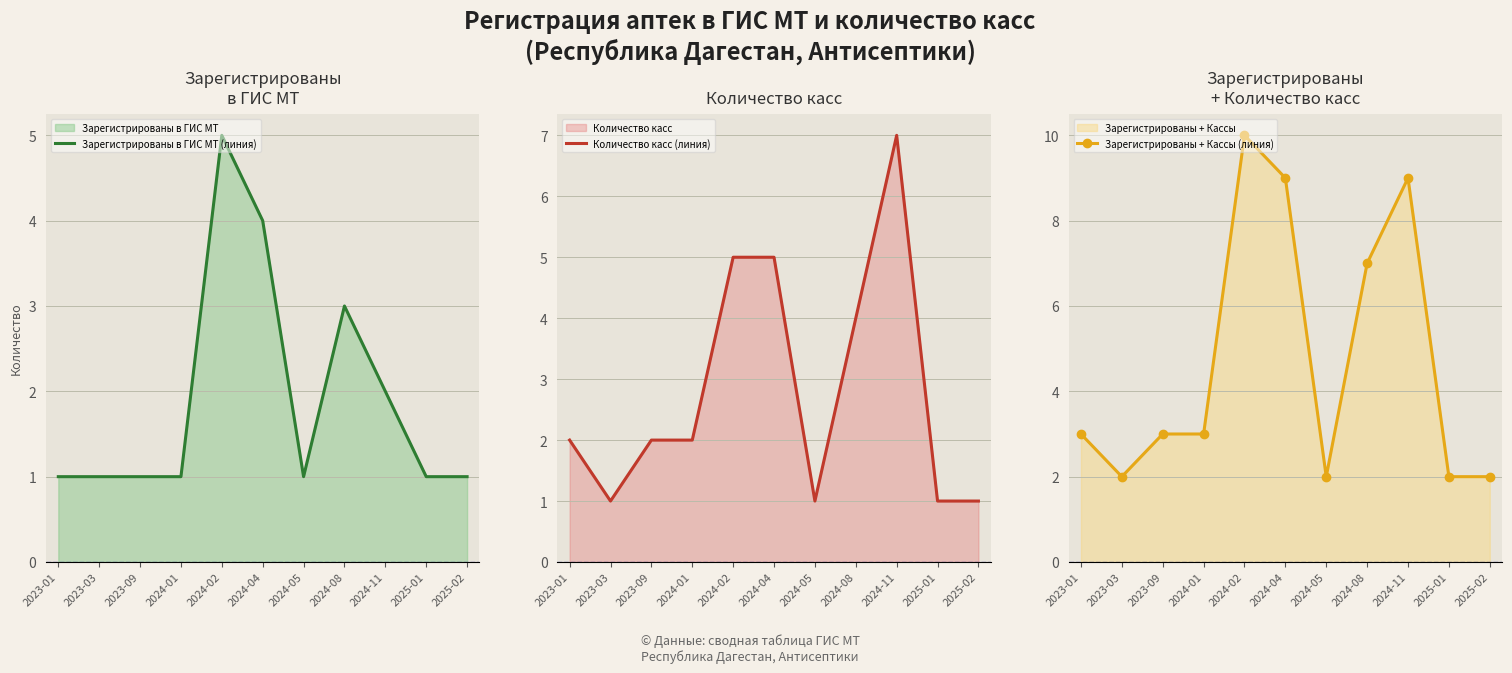

True or false: Зарегистрированы + Кассы (линия) and Зарегистрированы в ГИС МТ (линия) cross at least once.

False